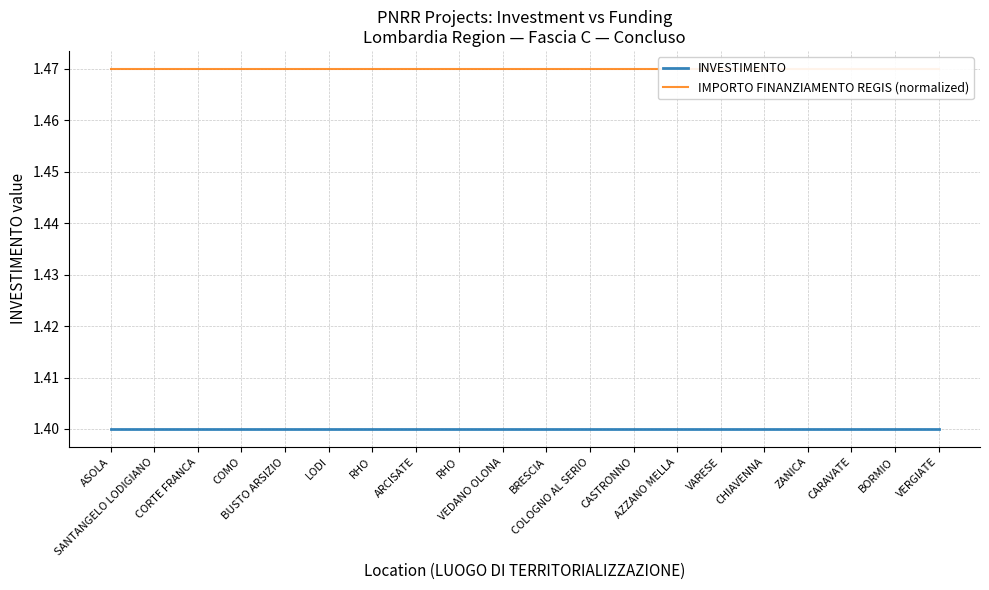

True or false: IMPORTO FINANZIAMENTO REGIS (normalized) has a value of 0.4 at ASOLA.

False